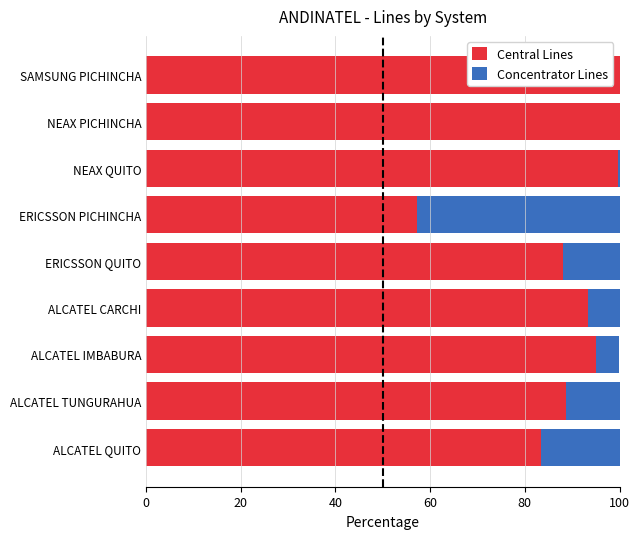

The value of Central Lines at ALCATEL IMBABURA is 95.1. True or false?

True